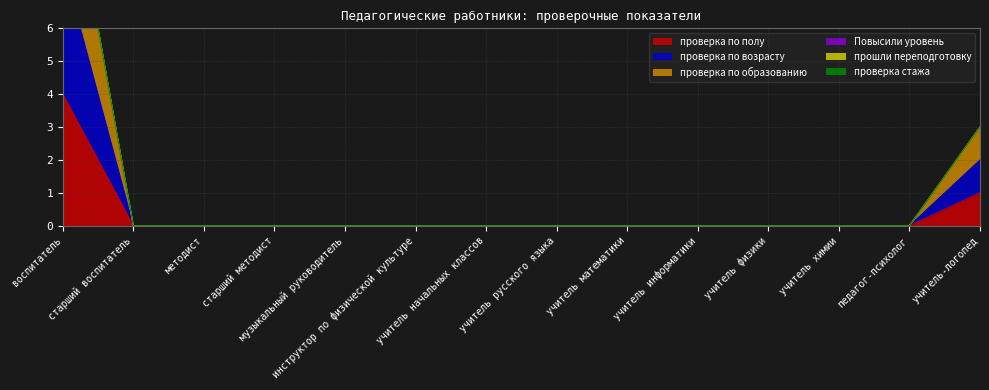

At how many categories does at least one series exceed 3?

1